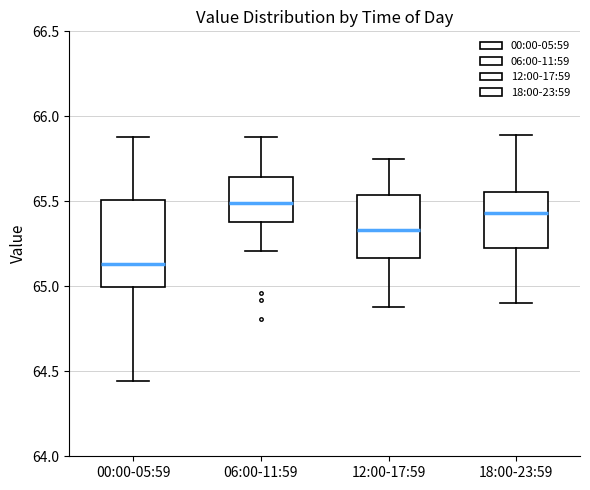

Reading left to right, transcribe this box plot: for each box, give where its median line is, the range the box spans, and where its two whiskers end, as read against the y-axis. The values are not printed on the chart, so give them approximately, as read against the axis.

00:00-05:59: median 65.15, box 65.00 to 65.50, whiskers 64.45 to 65.90
06:00-11:59: median 65.50, box 65.40 to 65.65, whiskers 65.20 to 65.90
12:00-17:59: median 65.35, box 65.15 to 65.55, whiskers 64.90 to 65.75
18:00-23:59: median 65.45, box 65.25 to 65.55, whiskers 64.90 to 65.90